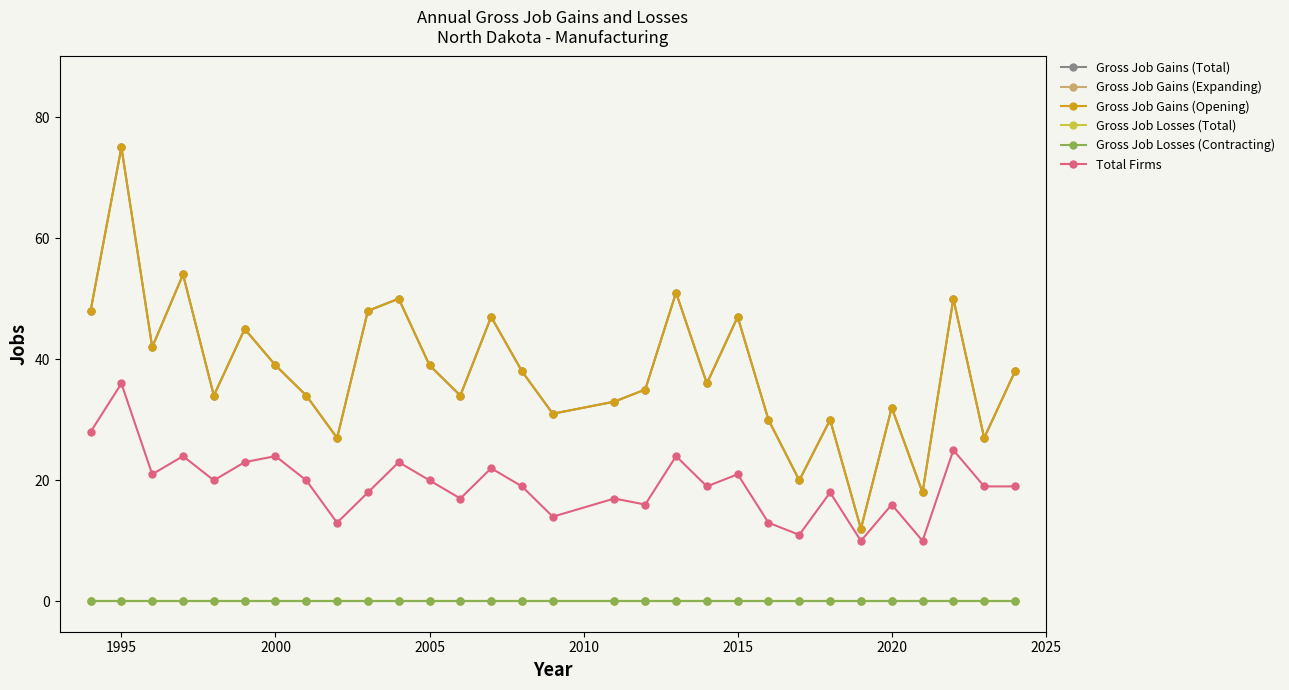

Does the chart have visible grid lines?

No